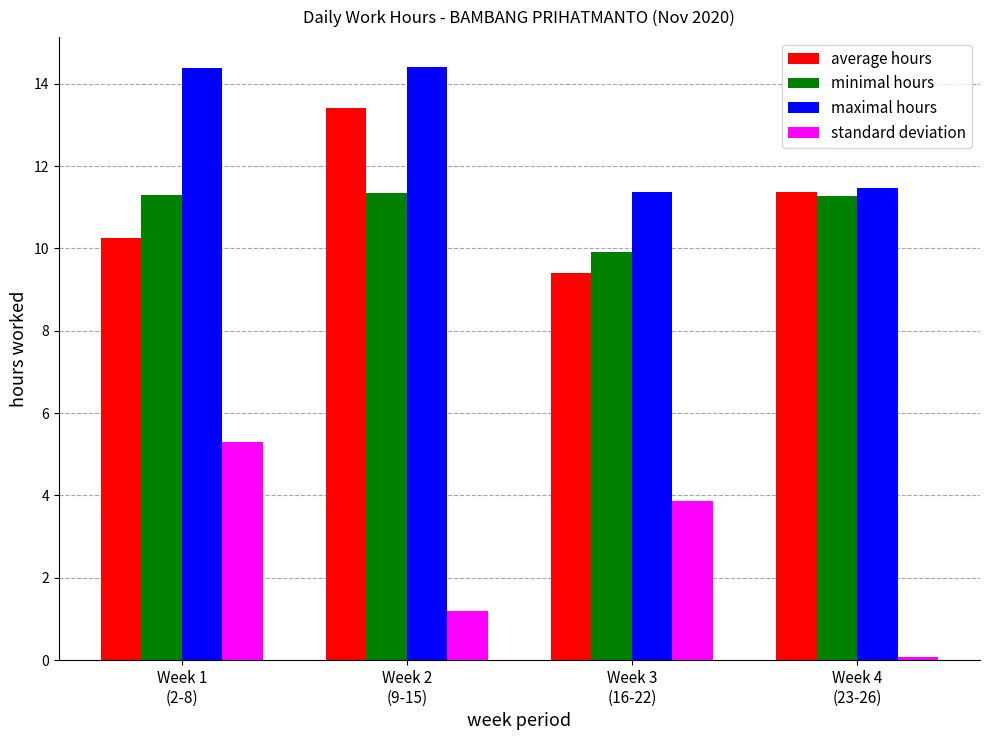

What is the difference between the maximum and minimum values in the maximal hours series?

3.0